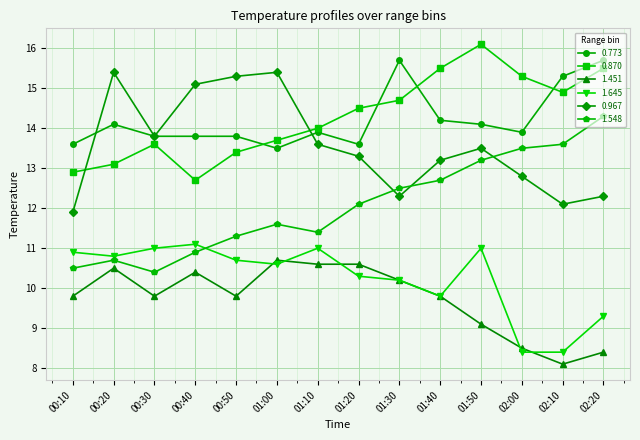

What is the difference between the maximum and minimum values in the 1.548 series?

3.9